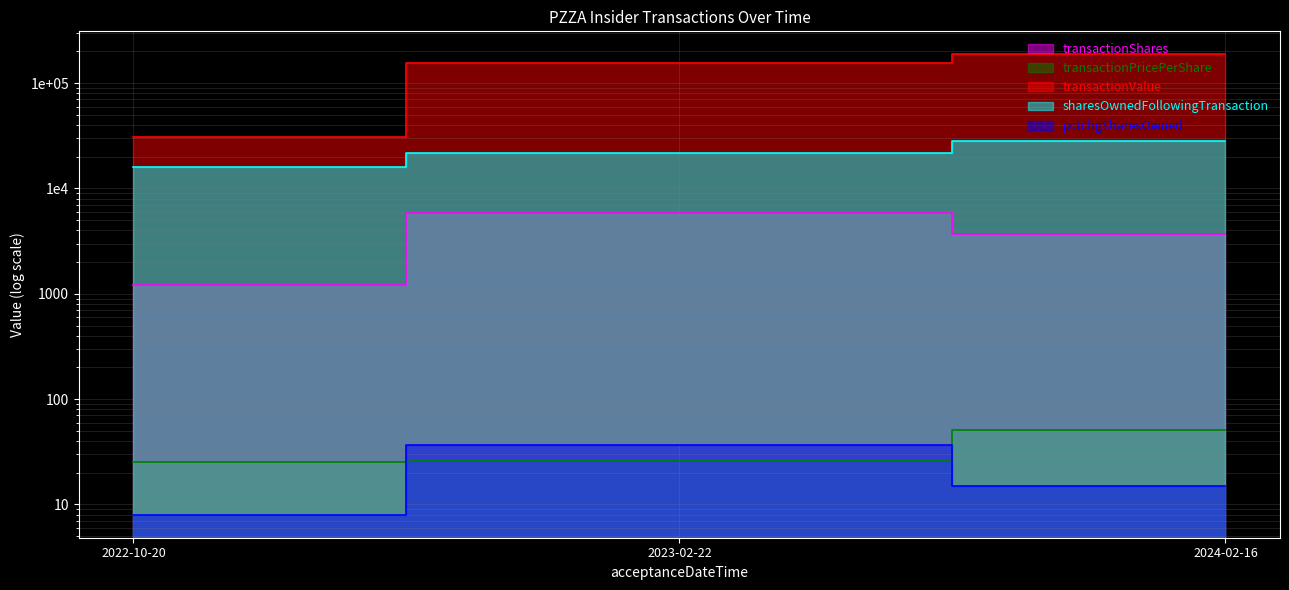

How many lines are shown in the chart?

5